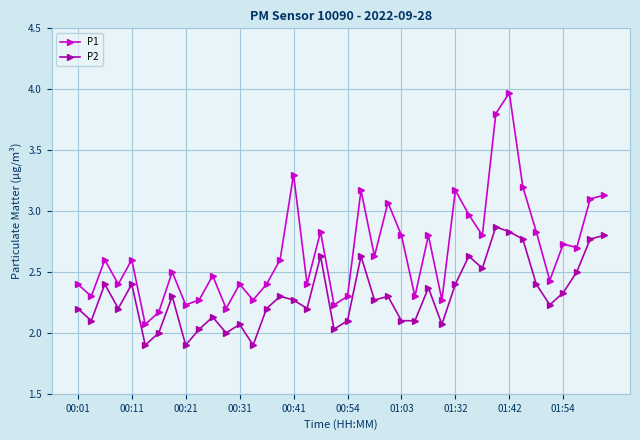

What is the difference between the maximum and minimum values in the P1 series?

1.9